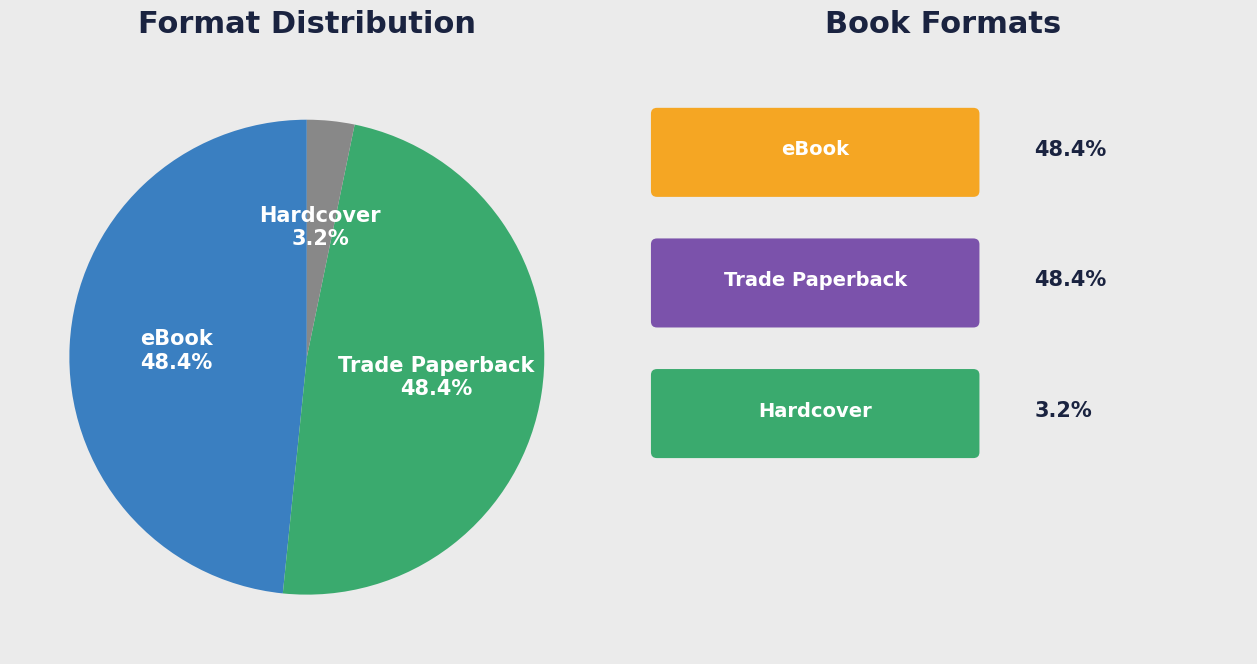

To the nearest percent, what portion does Trade Paperback represent?

48%